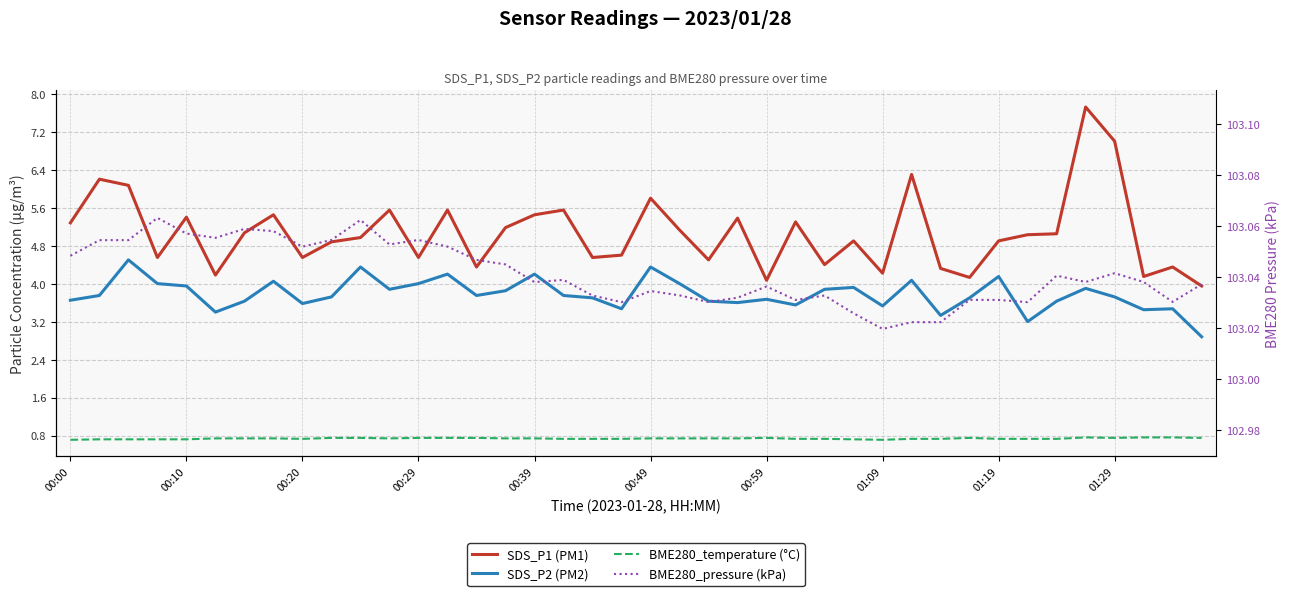

Rank the series at 15 from highest to lowest value.

BME280_pressure (kPa), SDS_P1 (PM1), SDS_P2 (PM2), BME280_temperature (°C)